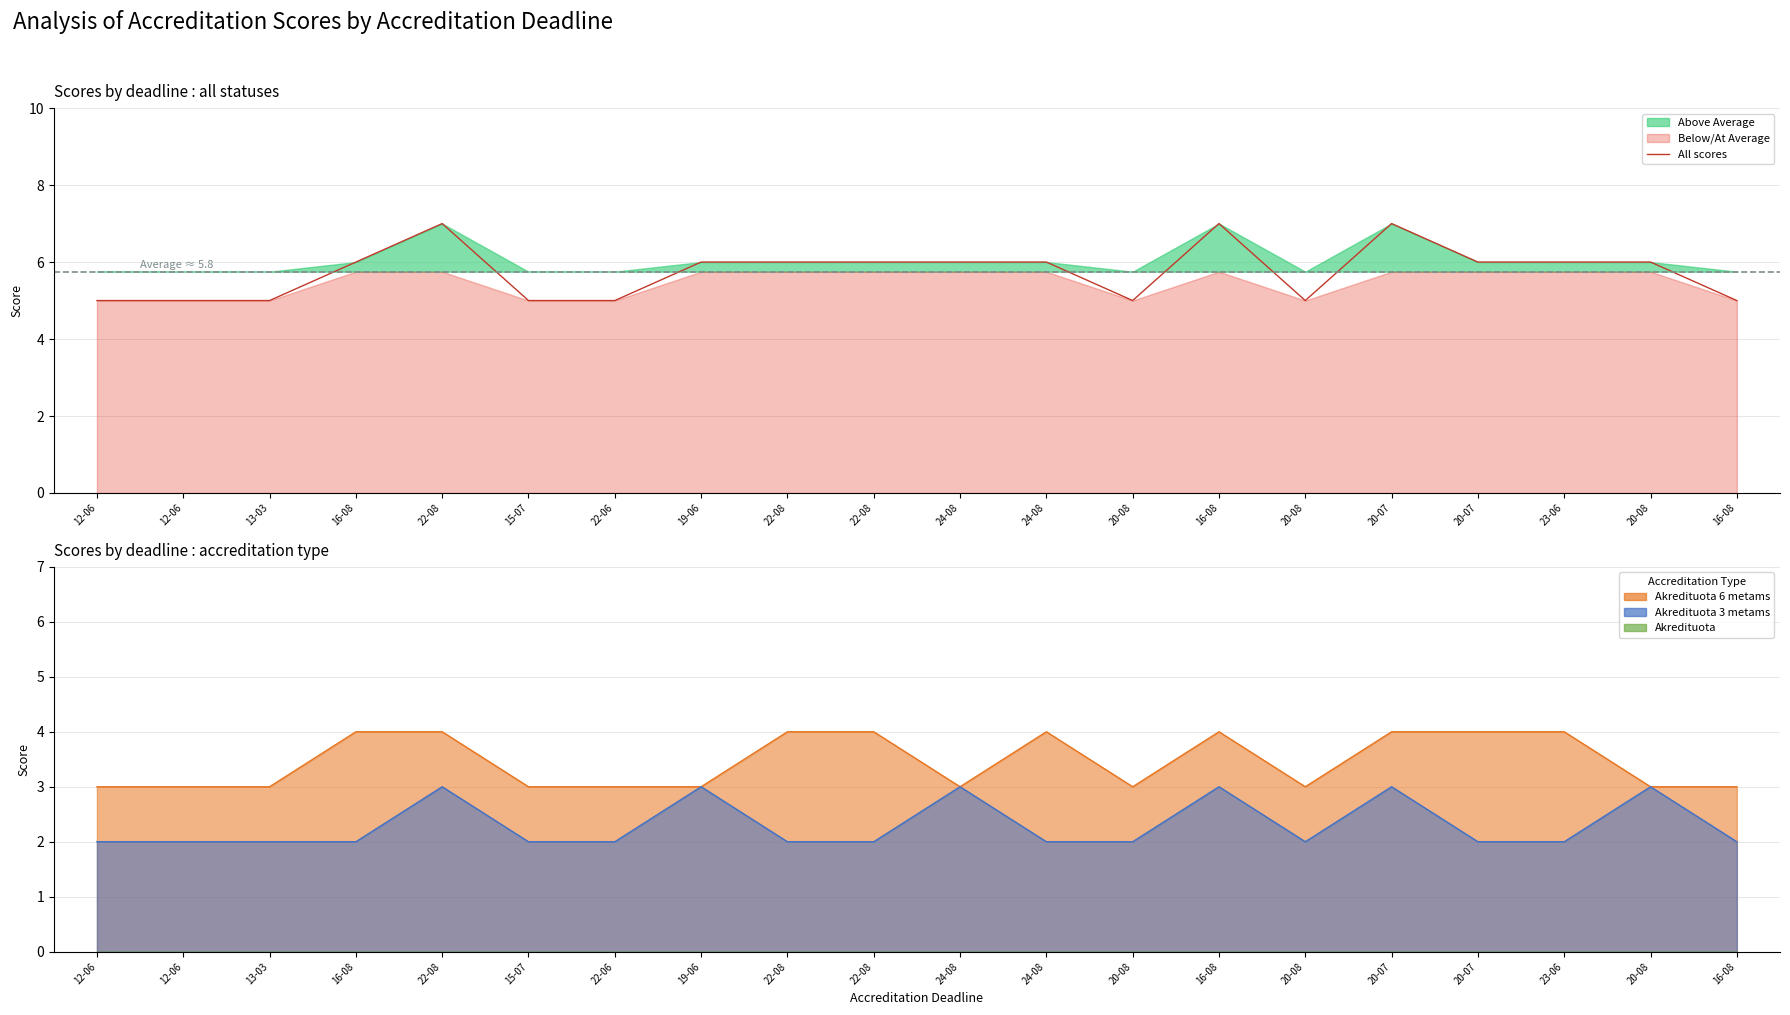

What is the value of the 15th point from the left?

5